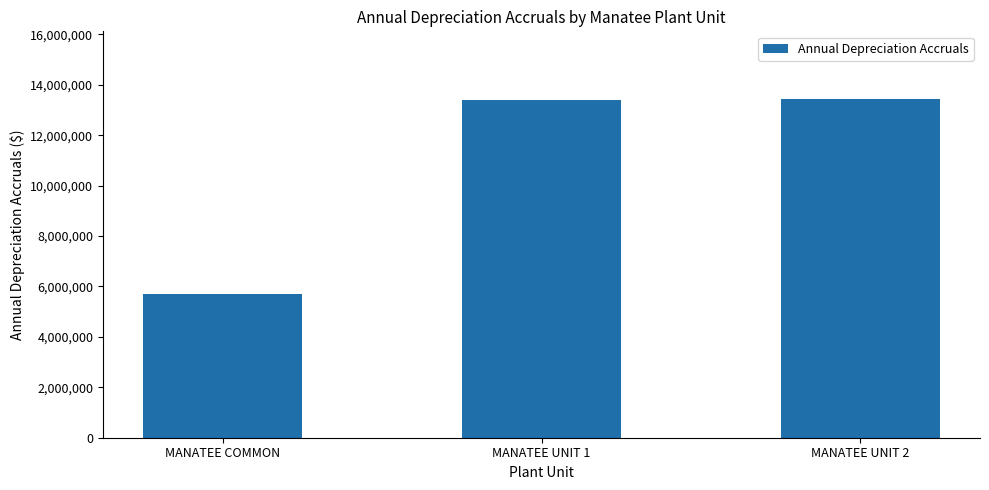

What is the label of the 3rd bar from the right?

MANATEE COMMON